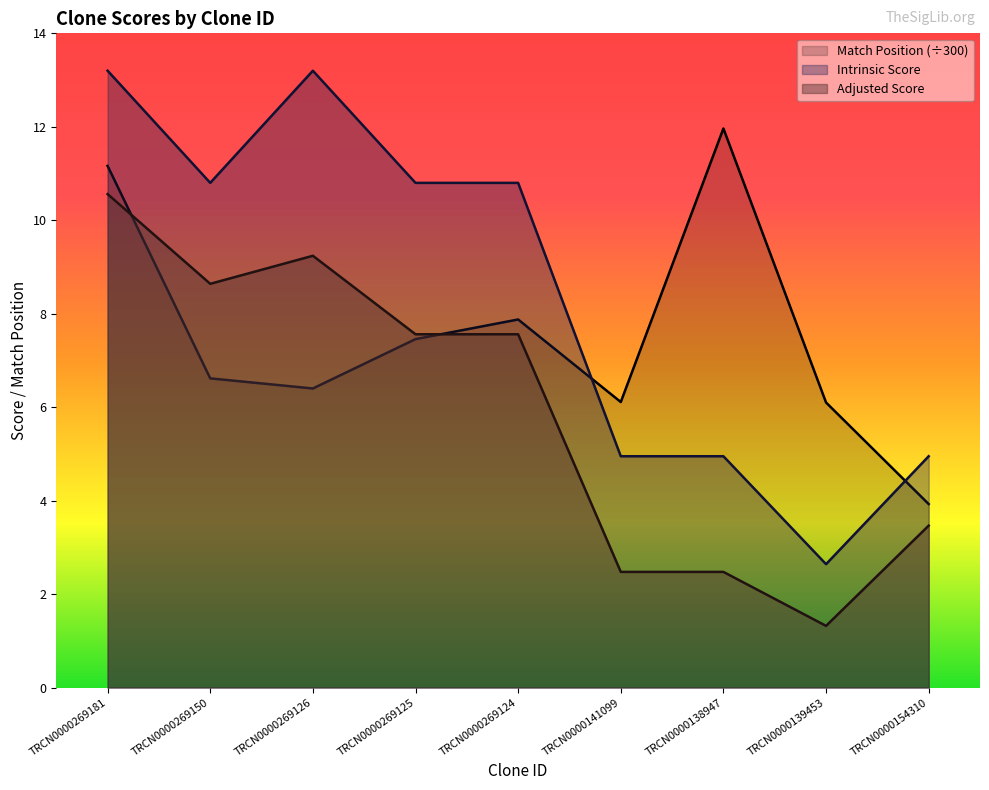

Where is Match Position nearest to the value 7?

TRCN0000269150